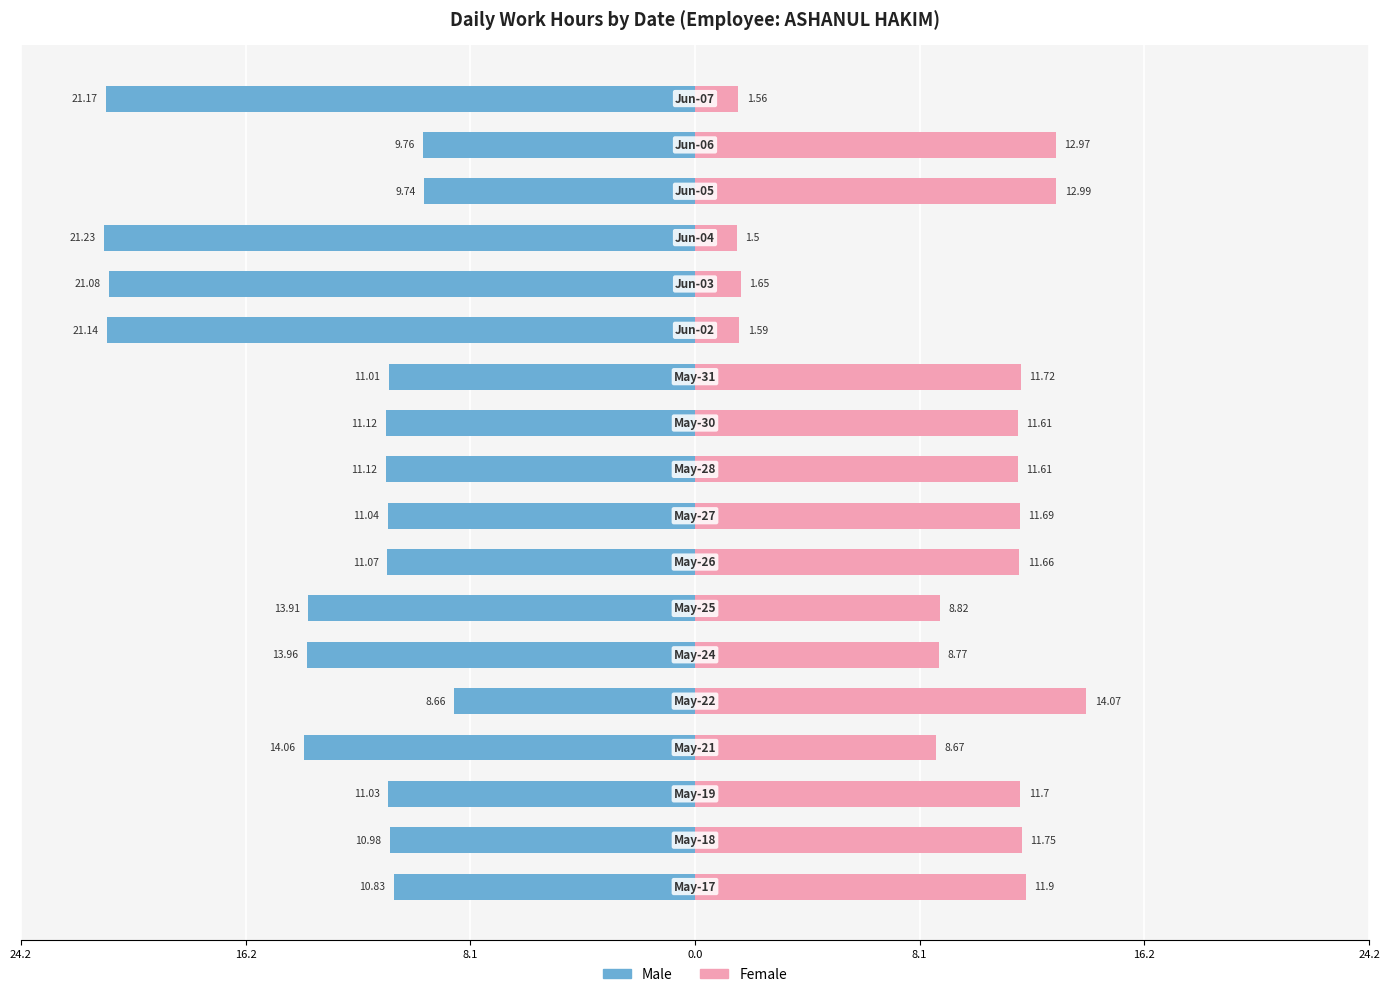

The value of Male at 16 is -9.8. True or false?

True